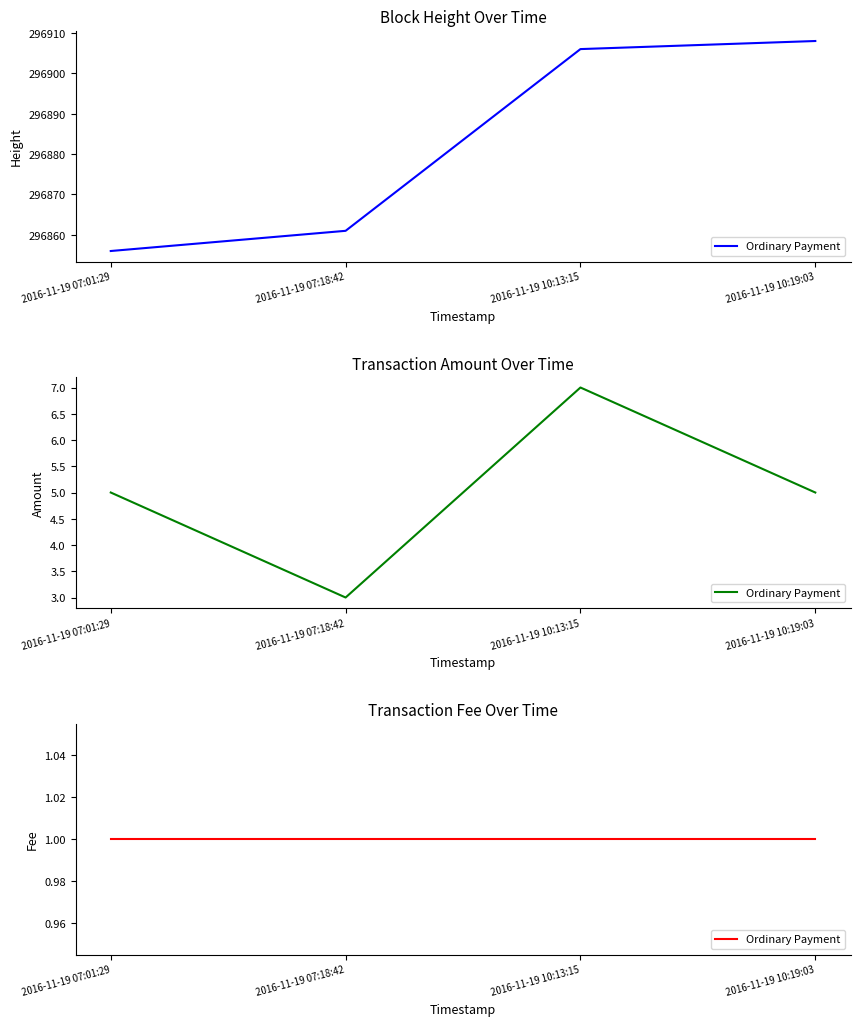

True or false: Height and Amount intersect in this chart.

False